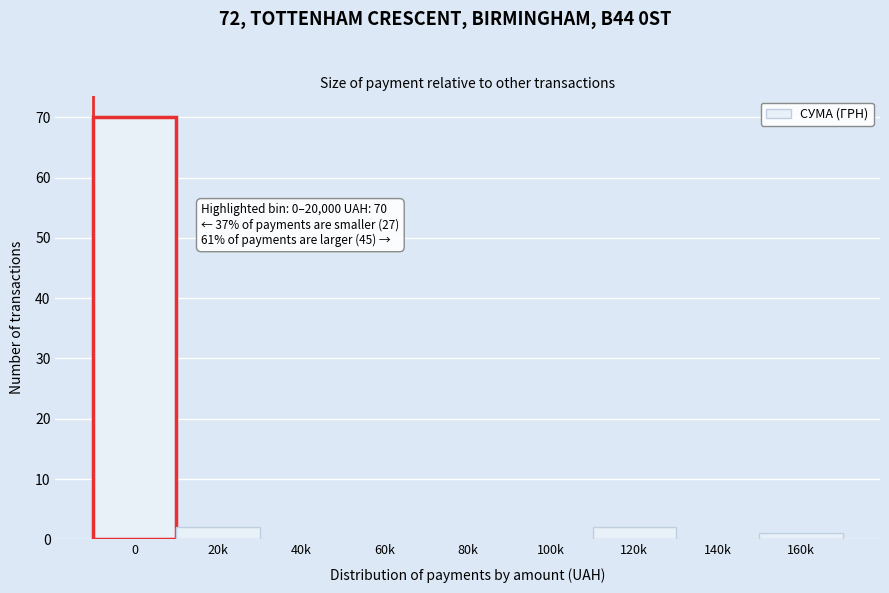

Reading left to right, extract all data points from this chart.

0=70	20k=2	40k=0	60k=0	80k=0	100k=0	120k=2	140k=0	160k=1